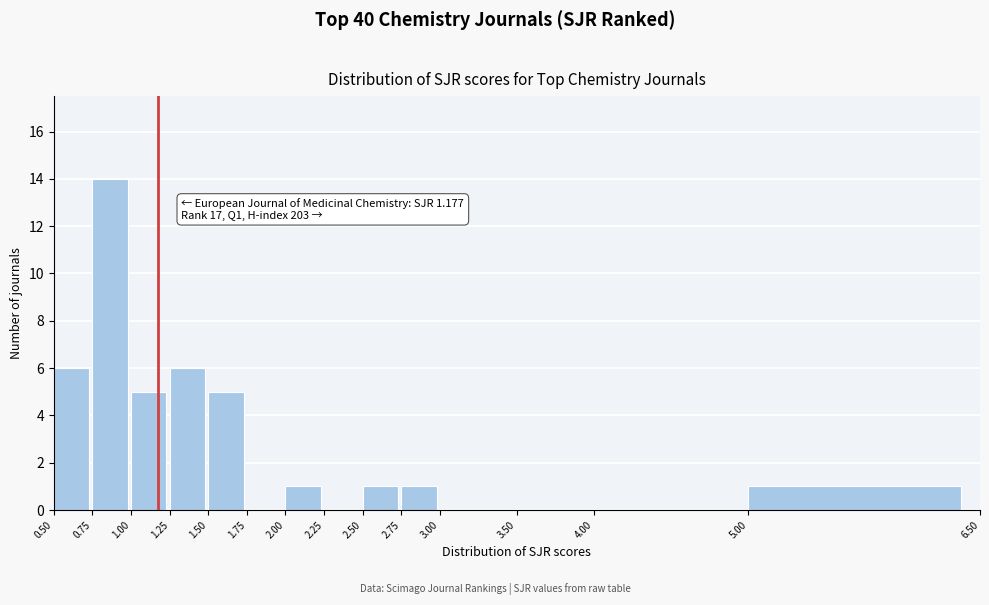

Which range on the x-axis has the tallest bar?

0.75 to 1.00